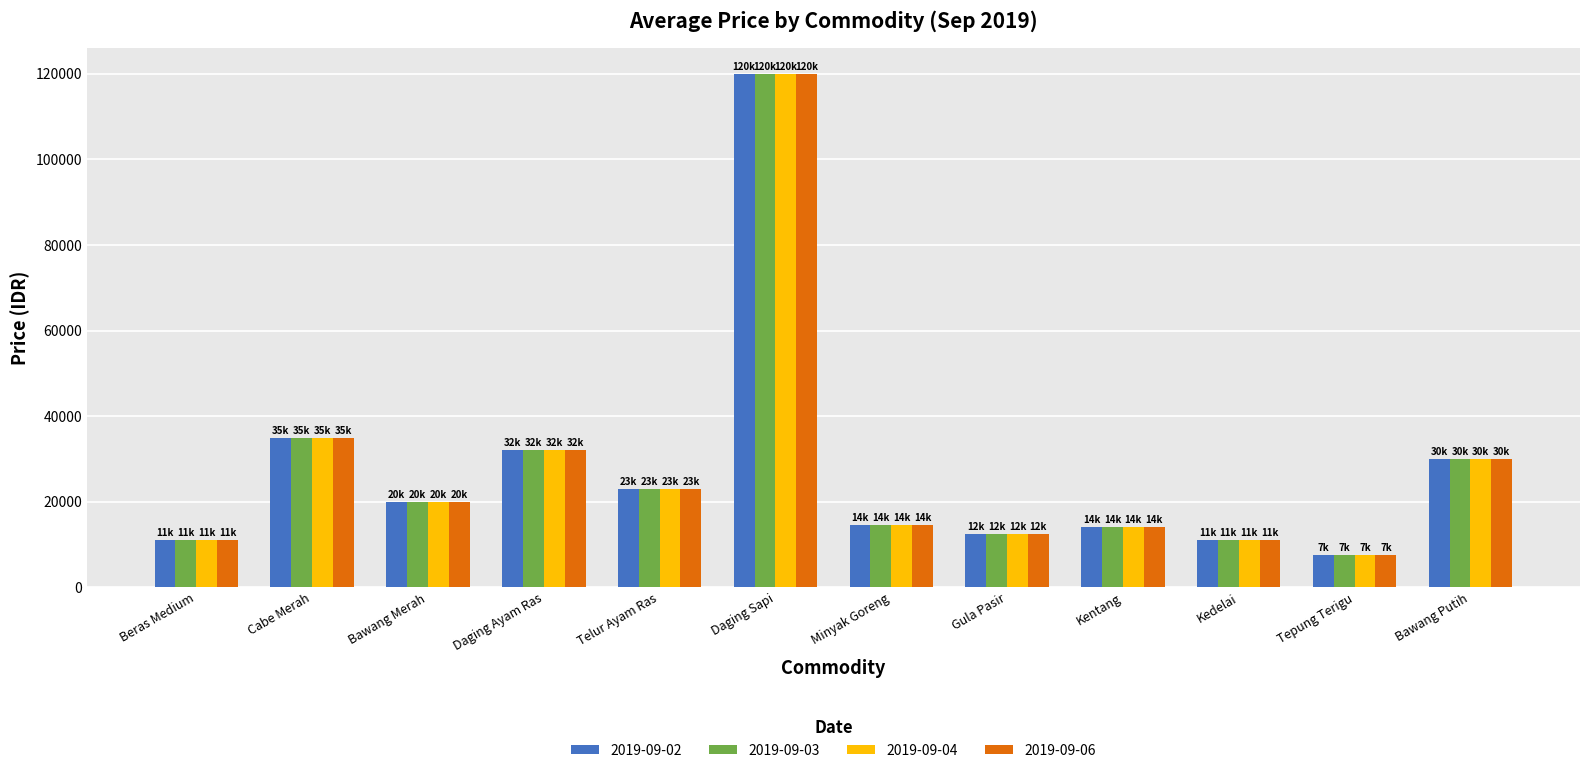

Which category has the highest value in the 2019-09-06 series?

Daging Sapi